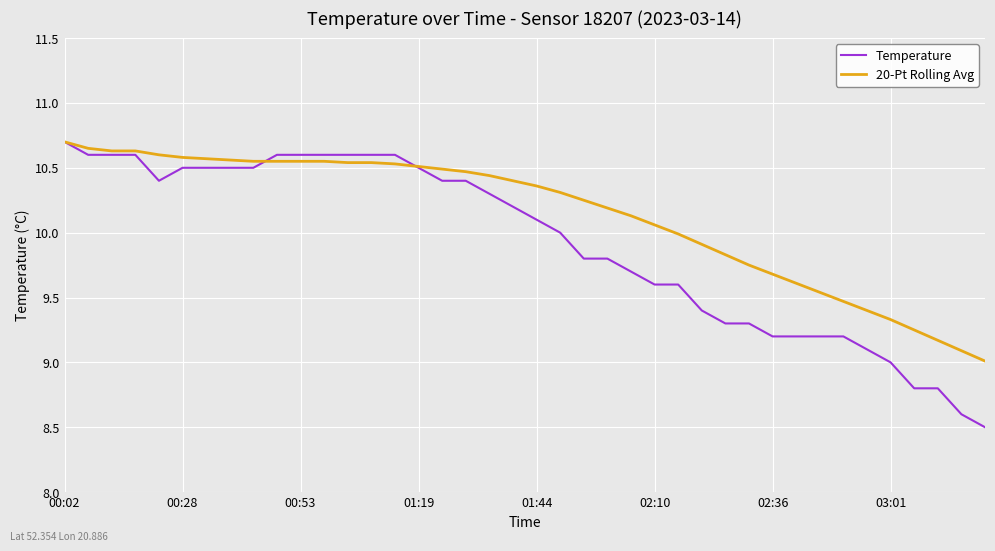

Which series has the widest spread of values?

Temperature